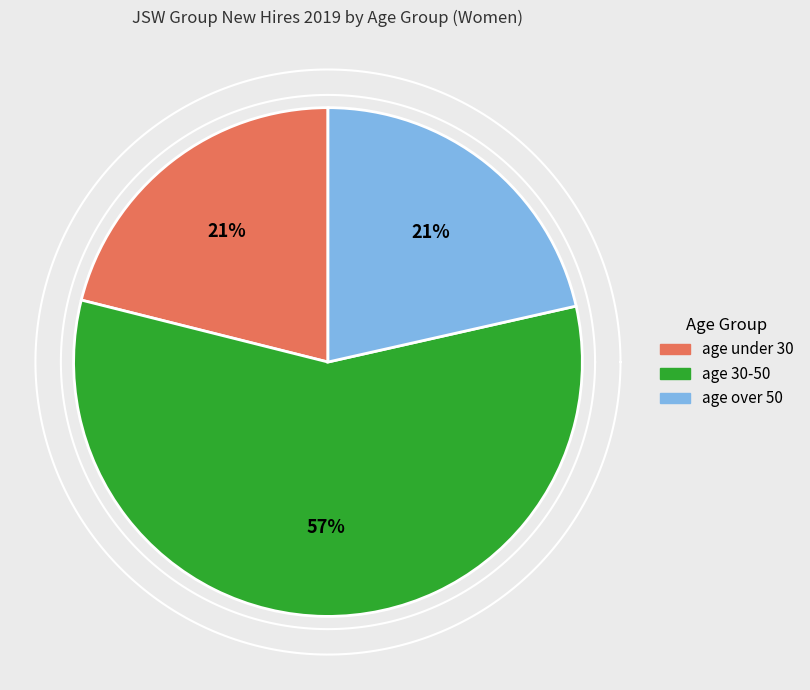

Count the number of slices in the pie.

3